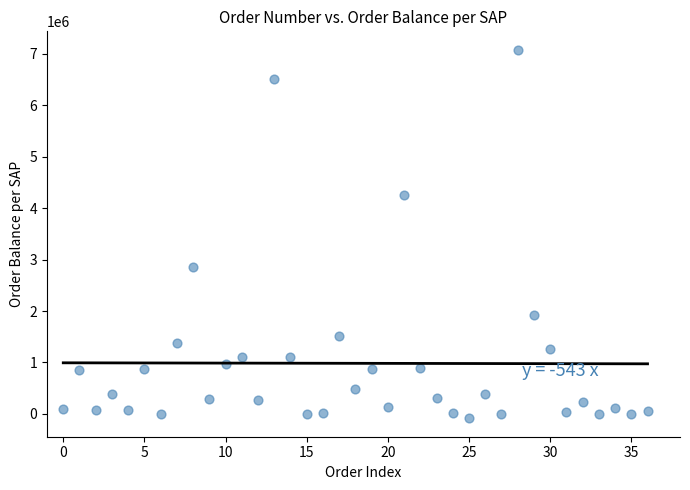

What is the range of Y values (max minus min)?

7168520.6